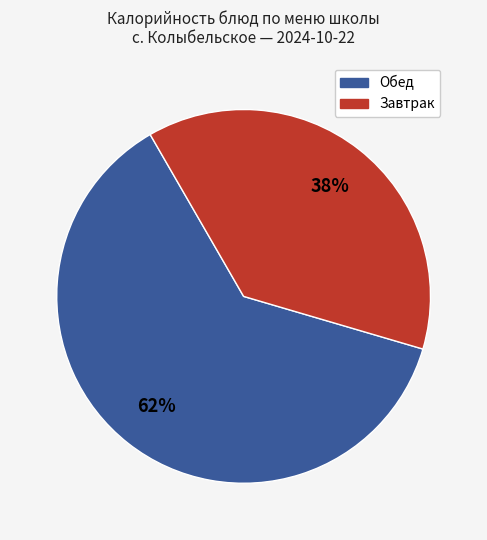

To the nearest percent, what is the average slice percentage?

50%